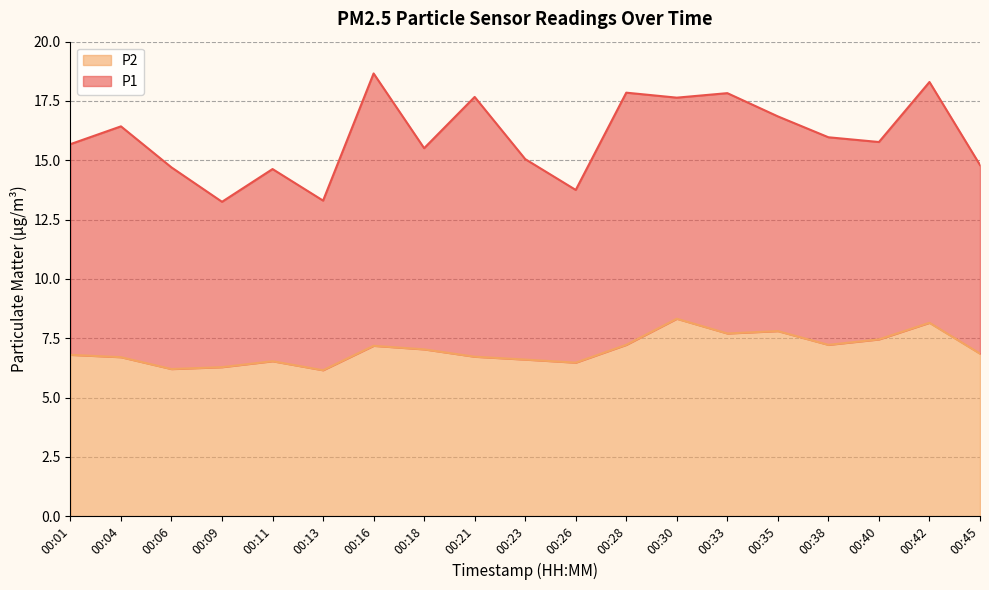

Rank the categories by value from lowest to highest.

00:13, 00:06, 00:09, 00:26, 00:11, 00:23, 00:04, 00:21, 00:01, 00:45, 00:18, 00:16, 00:28, 00:38, 00:40, 00:33, 00:35, 00:42, 00:30